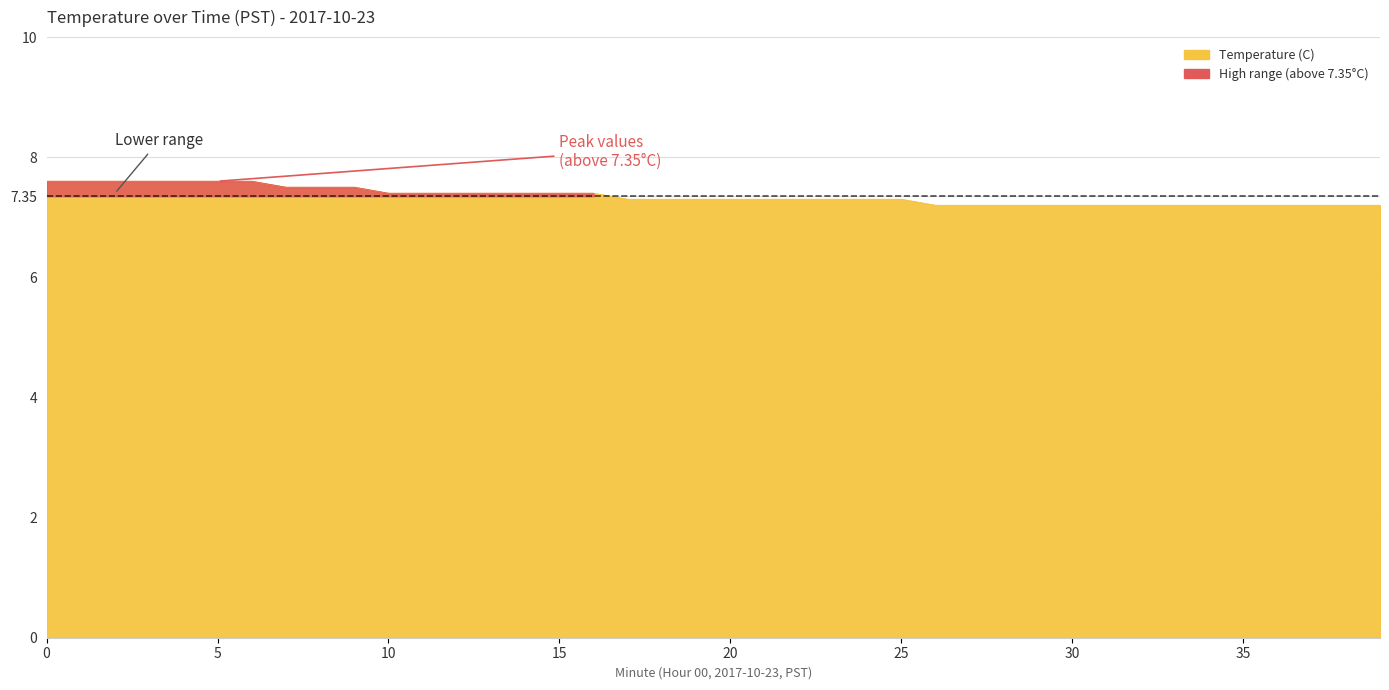

List the labels in order of value, largest first.

0, 1, 2, 3, 4, 5, 6, 7, 8, 9, 10, 11, 12, 13, 14, 15, 16, 17, 18, 19, 20, 21, 22, 23, 24, 25, 26, 27, 28, 29, 30, 31, 32, 33, 34, 35, 36, 37, 38, 39